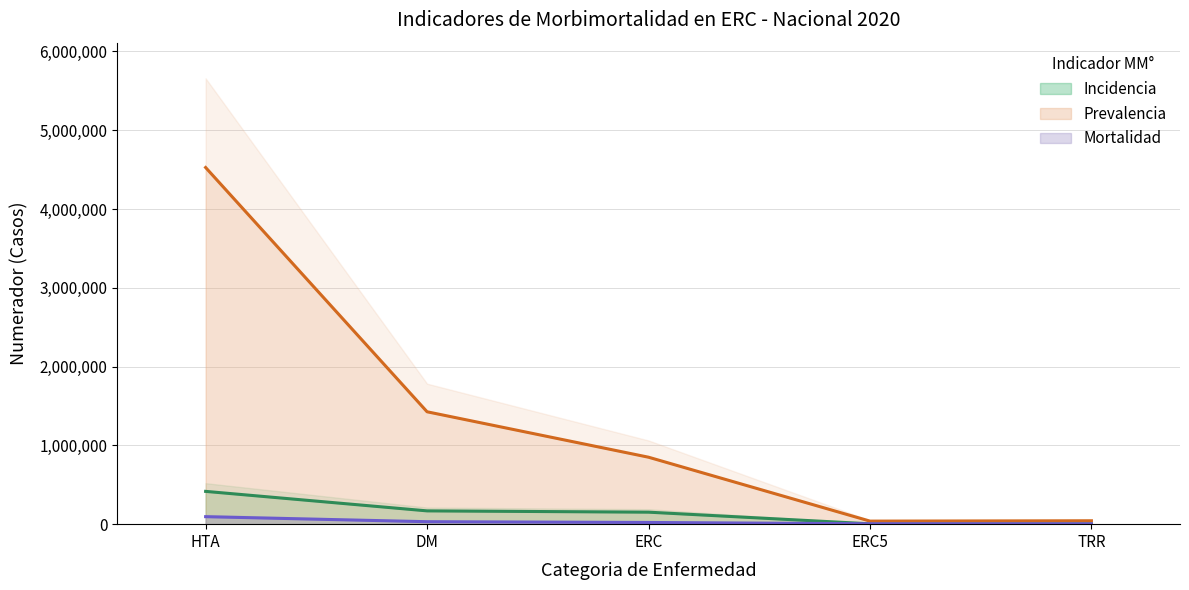

Where does the Incidencia series first go above 152354?

HTA